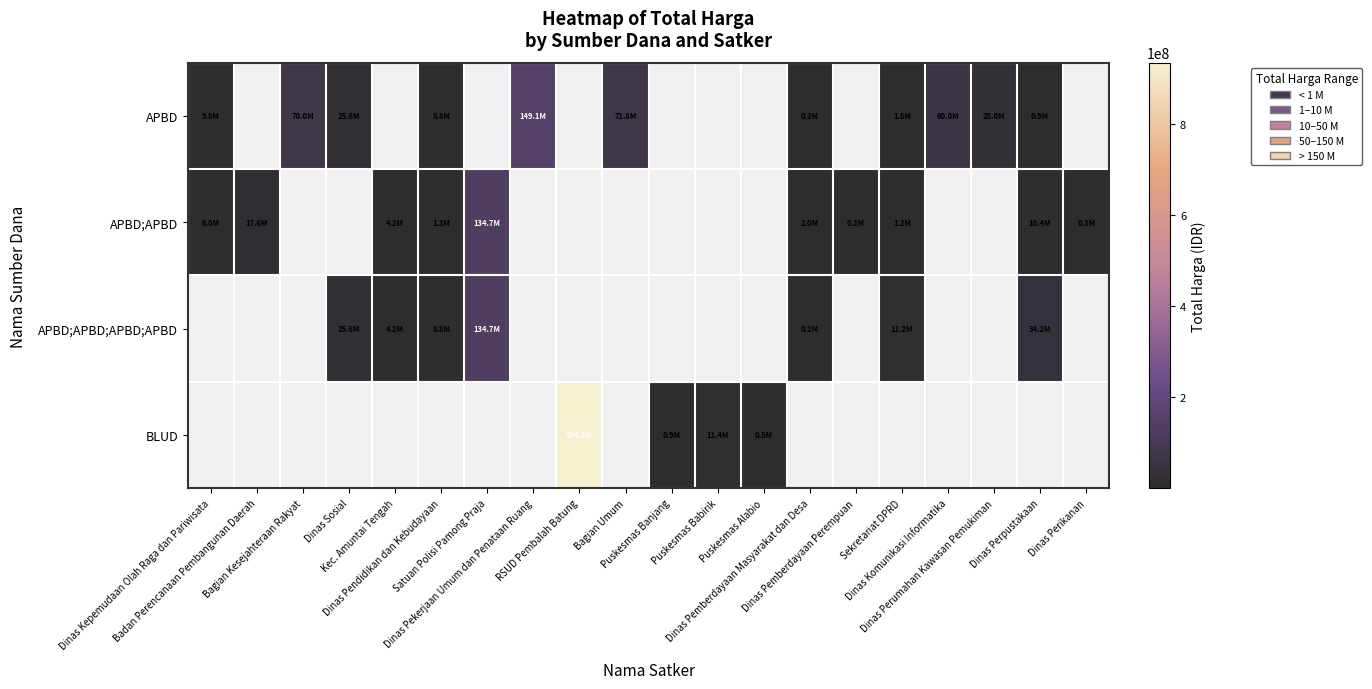

What is the difference between the highest and lowest values at Dinas Kepemudaan Olah Raga dan Pariwisata?

3800000.0